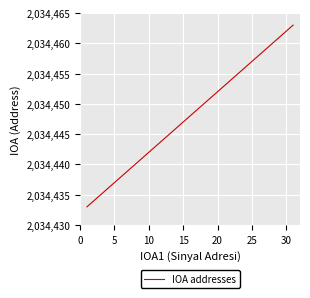

What is the sum of all values?

63067888